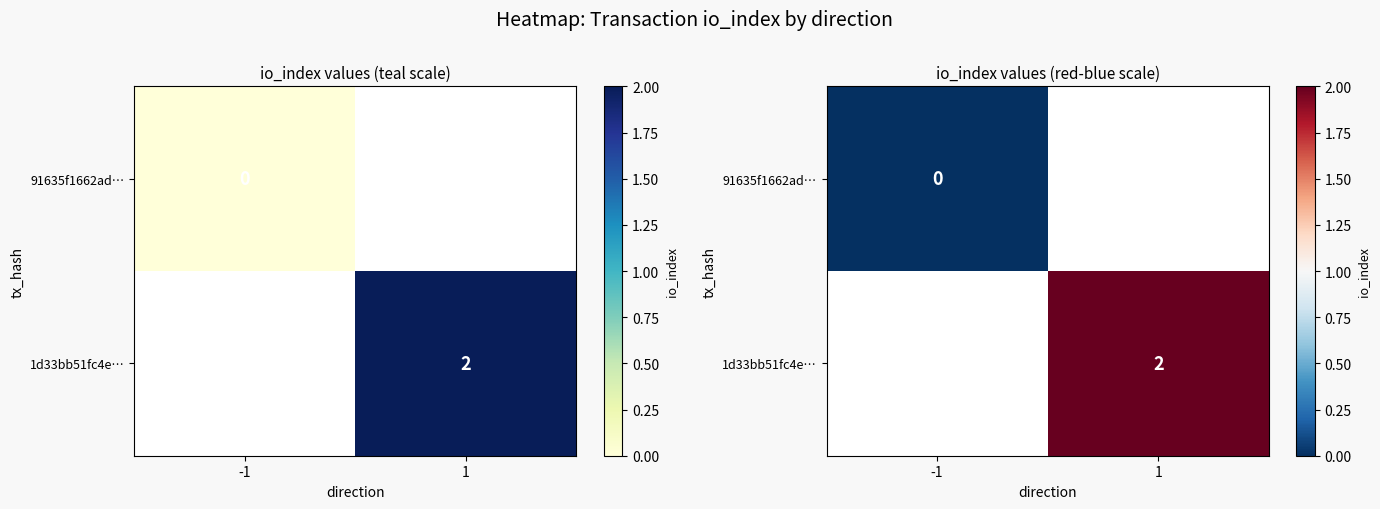

Which has a higher value, -1 or 1?

1